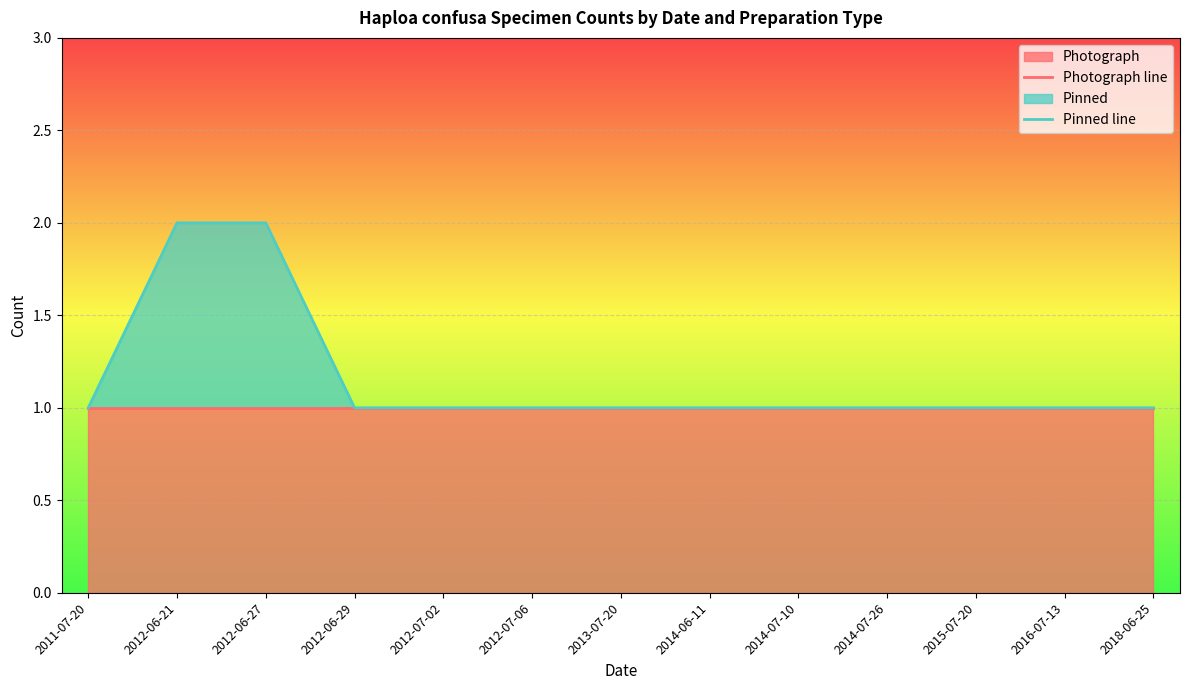

True or false: Photograph line and Pinned line intersect in this chart.

False